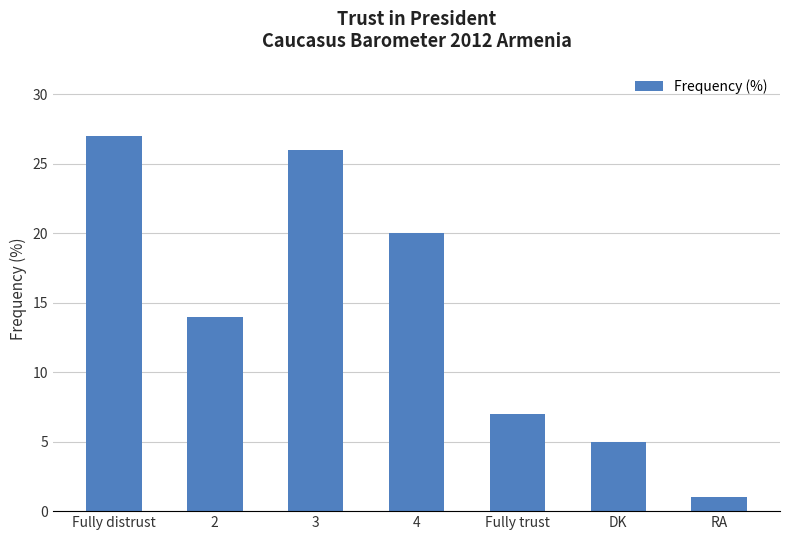

Approximately how many times larger is the value at RA compared to DK?

0.2